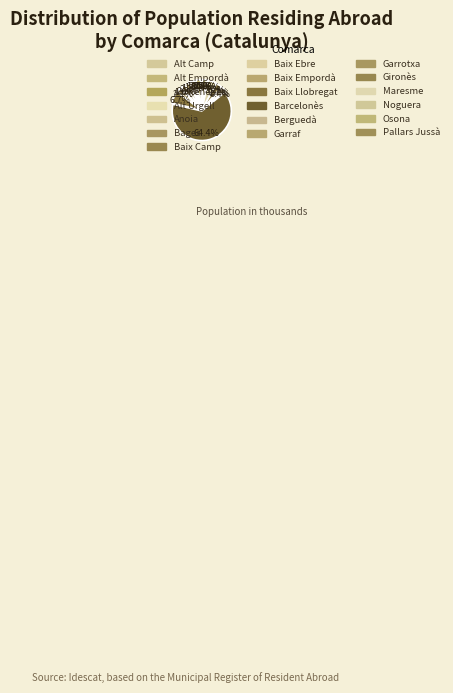

Rank the categories by value from highest to lowest.

Barcelonès, Baix Llobregat, Maresme, Gironès, Alt Empordà, Bages, Baix Camp, Baix Empordà, Osona, Alt Urgell, Garraf, Anoia, Alt Penedès, Baix Ebre, Noguera, Garrotxa, Alt Camp, Pallars Jussà, Berguedà